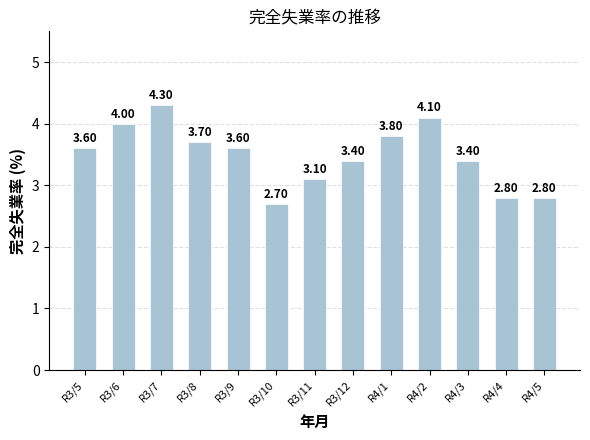

True or false: the data shows 1.6 at R3/10.

False